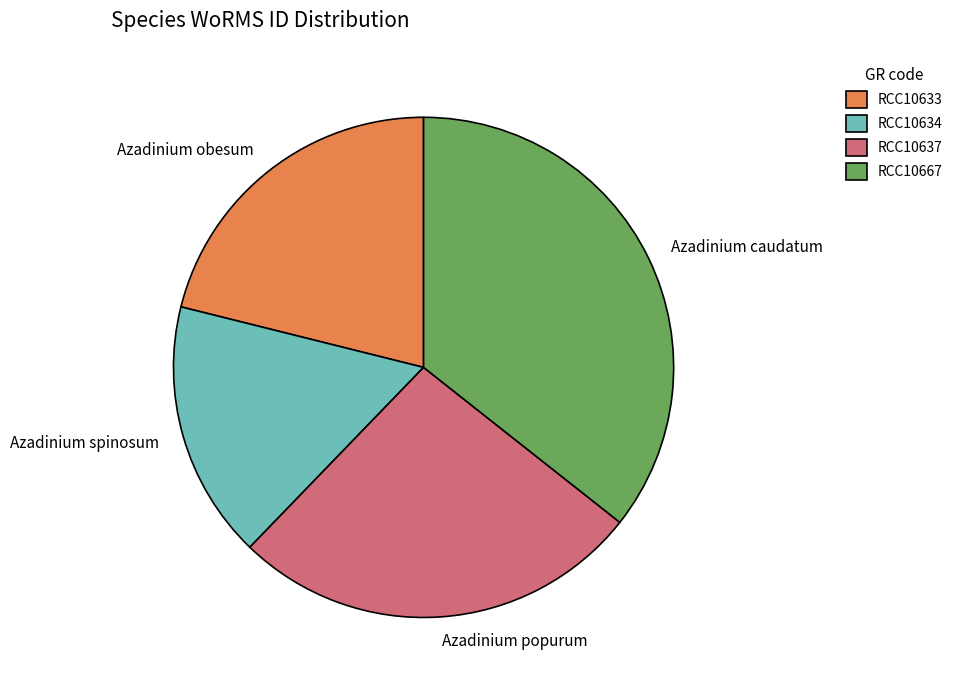

The Azadinium spinosum slice represents 17% of the pie. True or false?

True